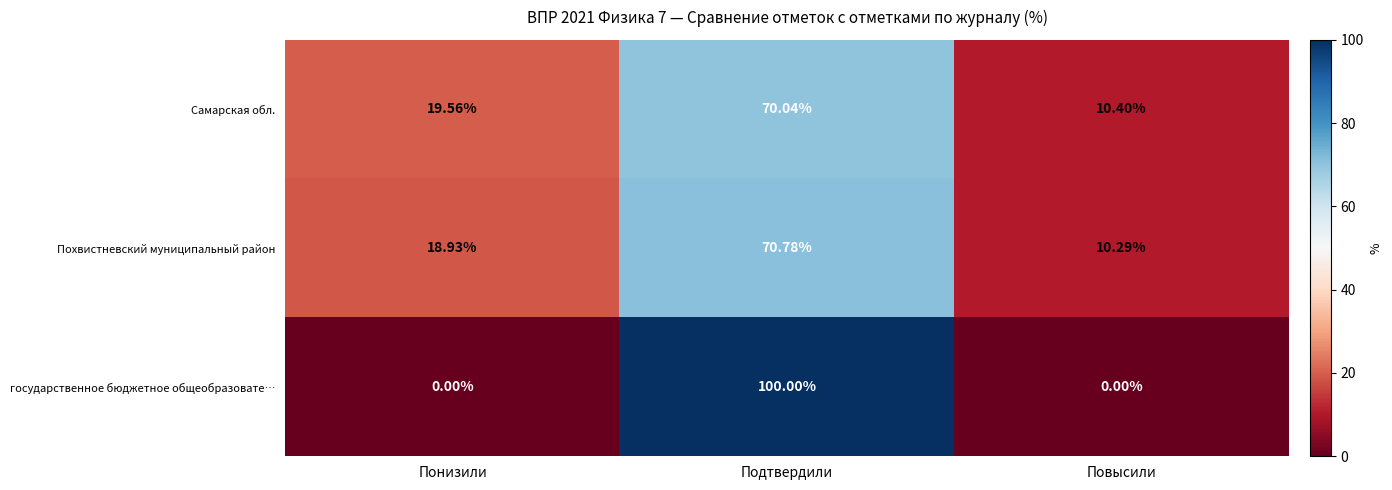

Which series has the largest range (max minus min)?

государственное бюджетное общеобразовате…